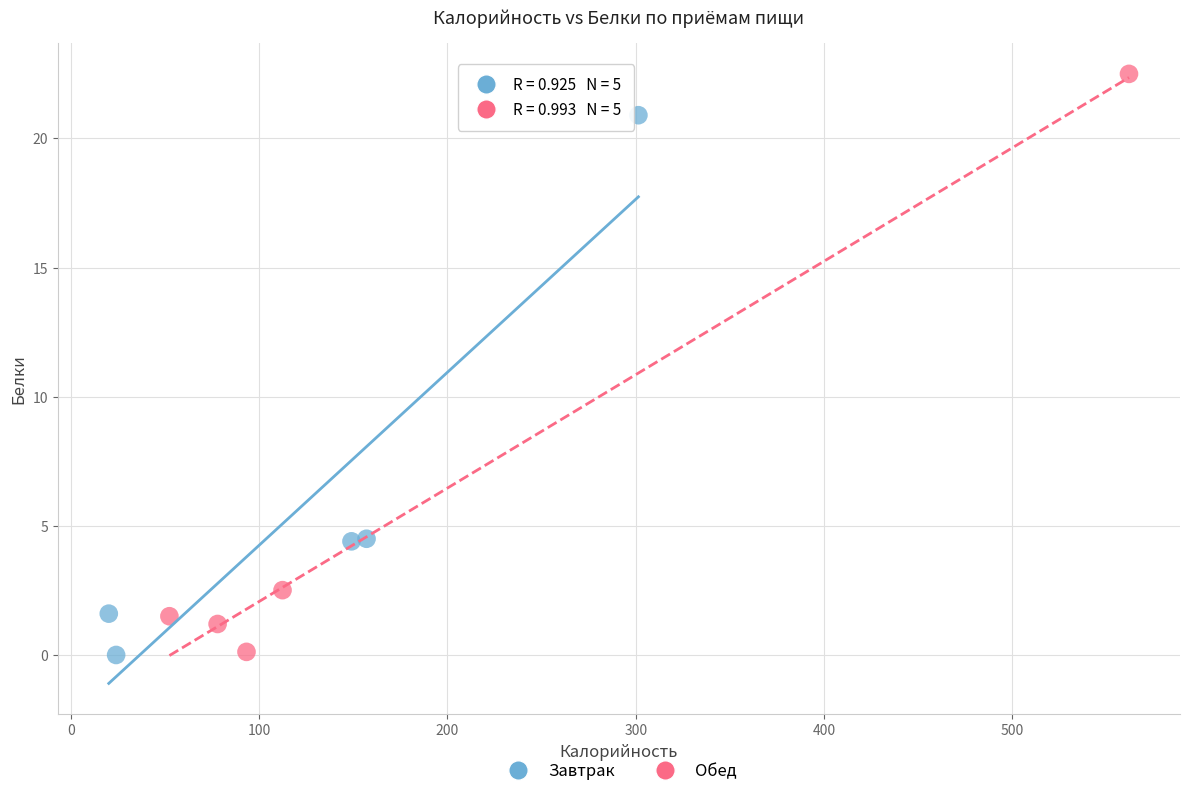

Which series has the widest spread of Y values?

Обед